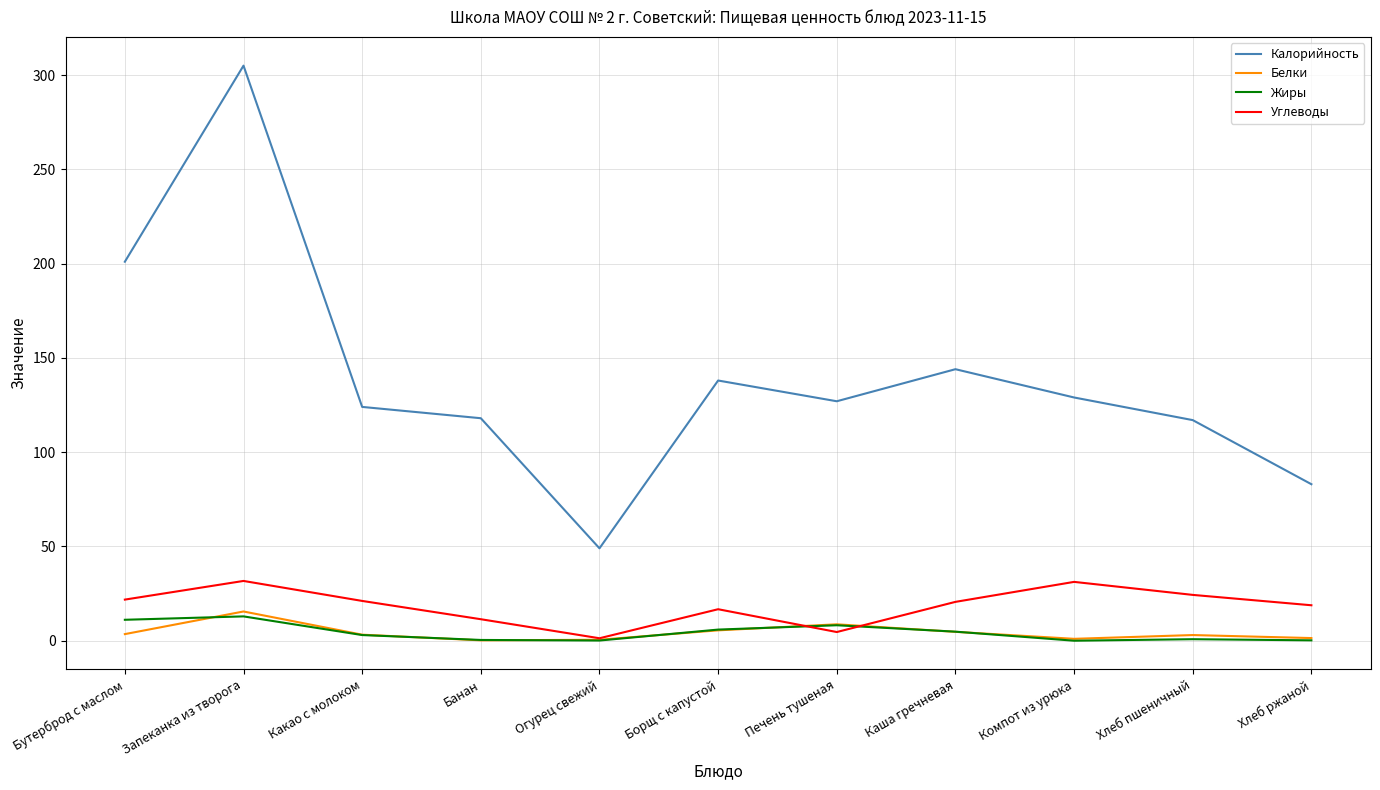

What is the lowest value of the Калорийность series?

49.0